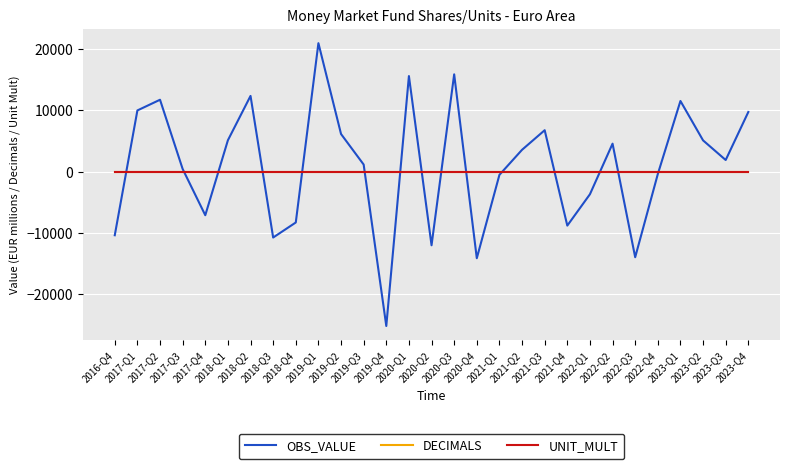

What is the lowest value of the OBS_VALUE series?

-25186.9